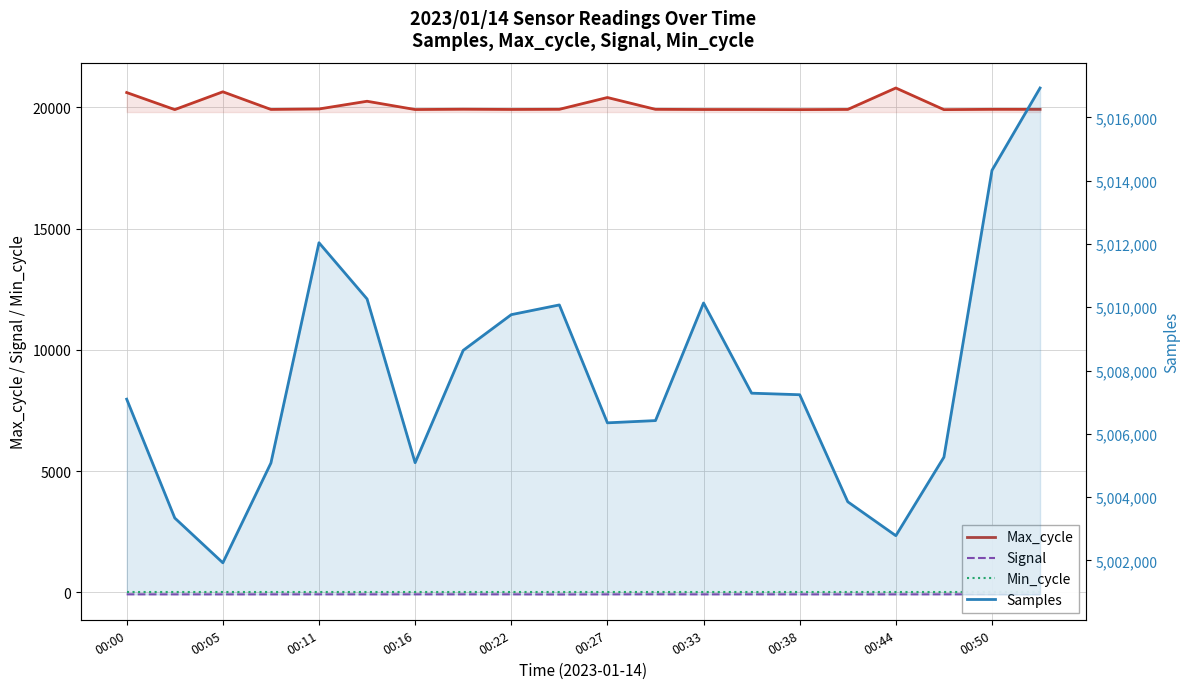

Is the value of Samples at 13 greater than the value of Min_cycle at 00:05?

Yes